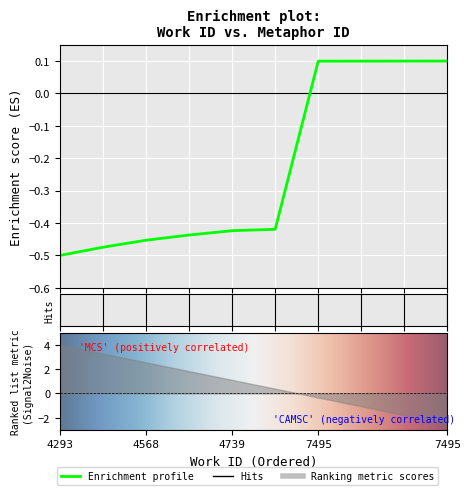

What is the approximate value at 4669?

-0.4